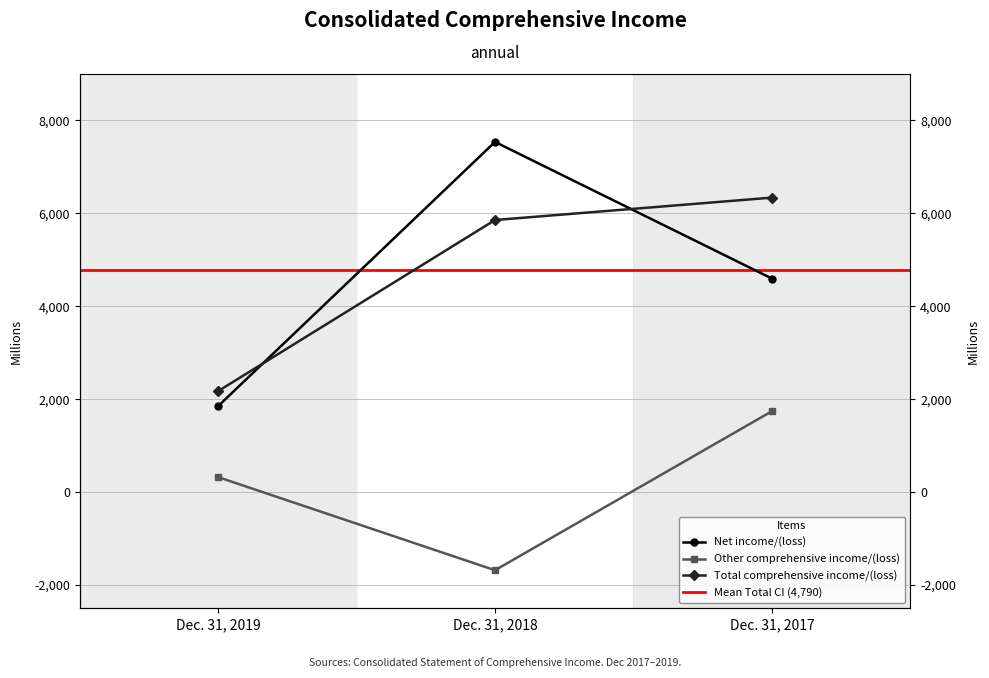

Which category has the lowest value in the Net income/(loss) series?

Dec. 31, 2019